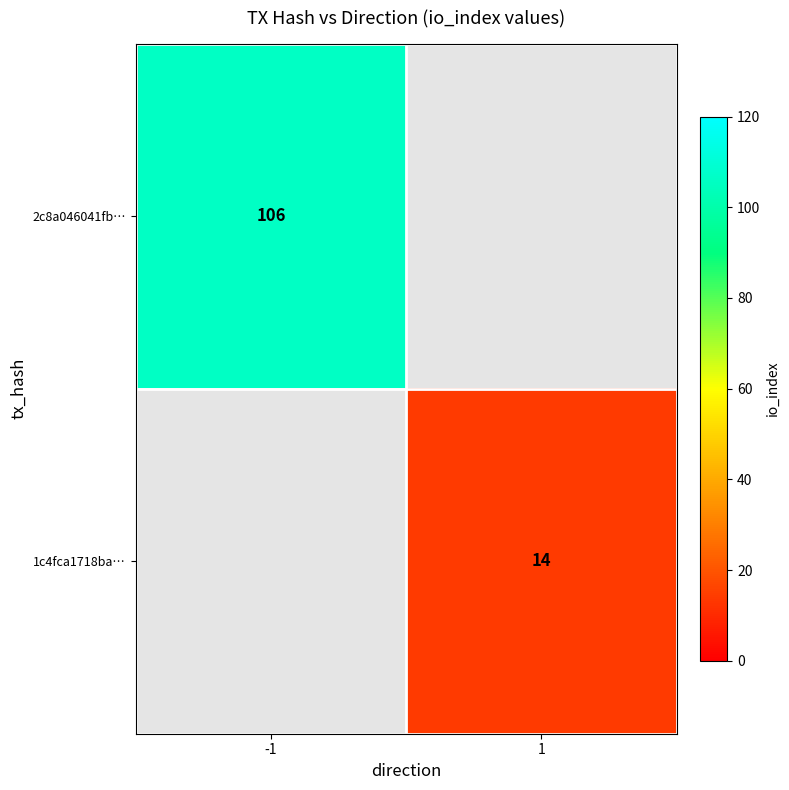

Is it true that 2c8a046041fb… equals 106 at -1?

True